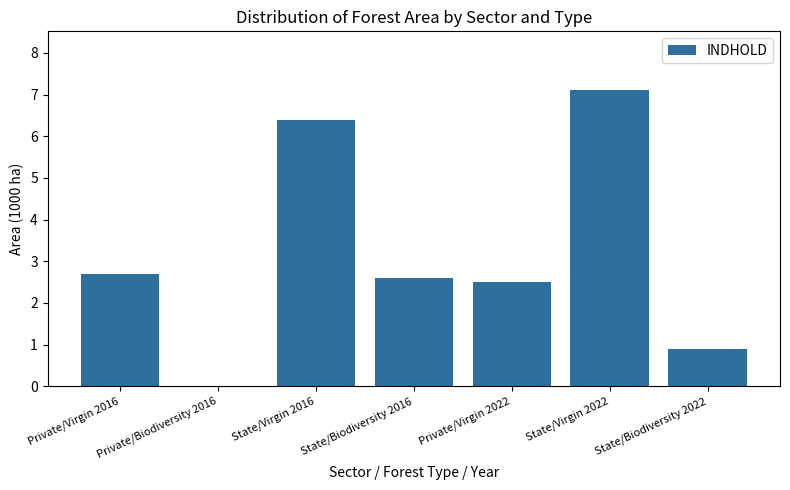

Where does the data first go above 2?

Private/Virgin 2016